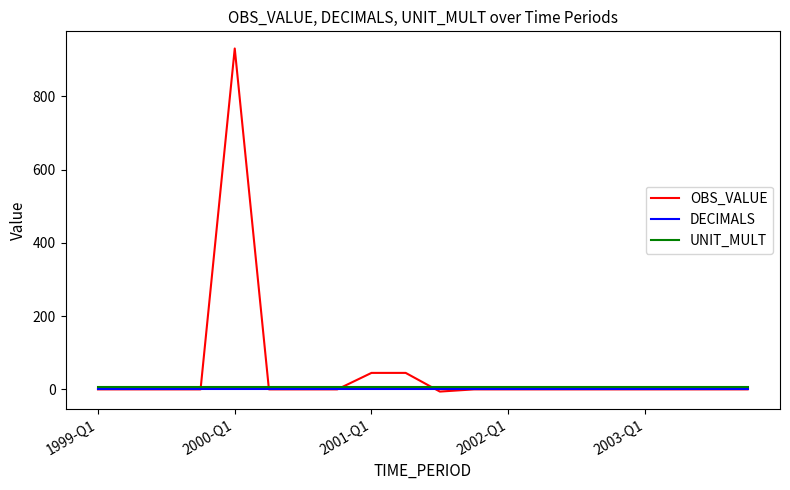

Which series has the largest total across all categories?

OBS_VALUE